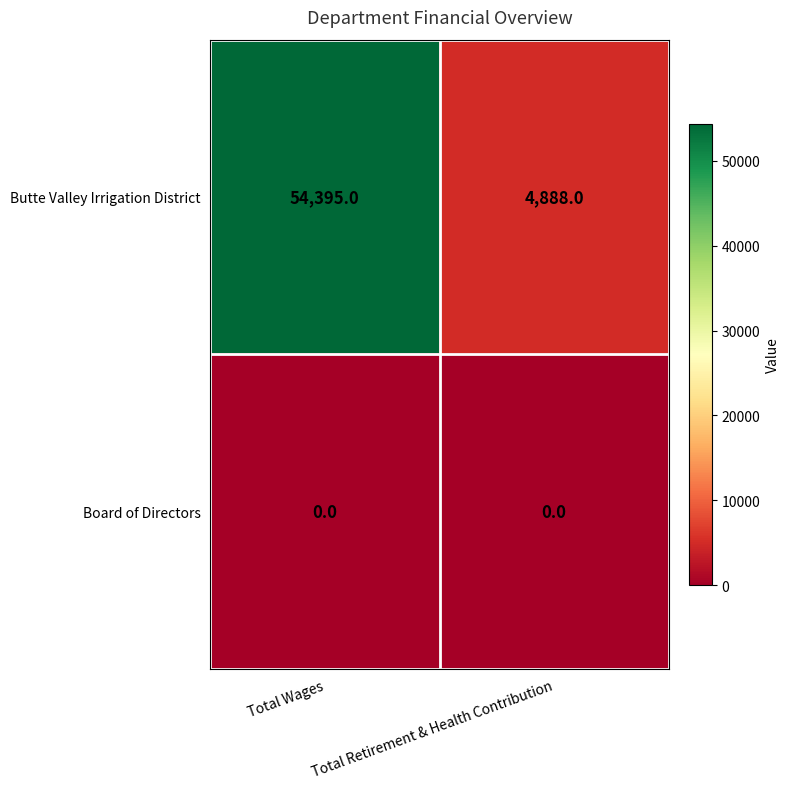

Which series has the largest total across all categories?

Butte Valley Irrigation District